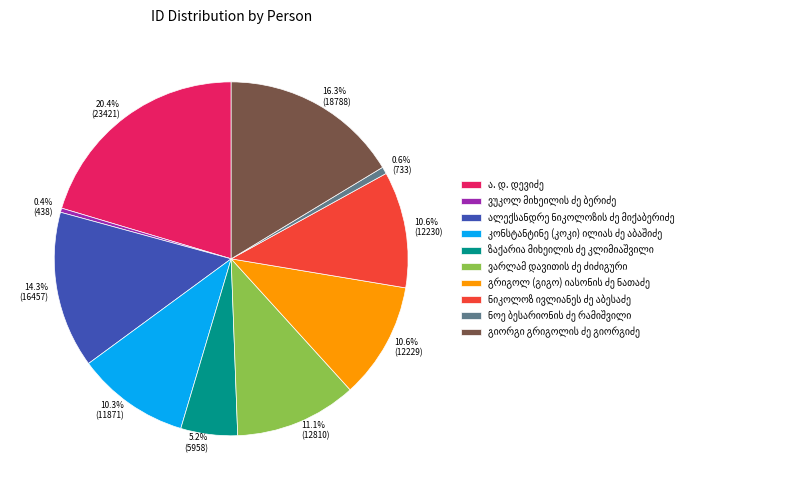

Count the number of slices in the pie.

10